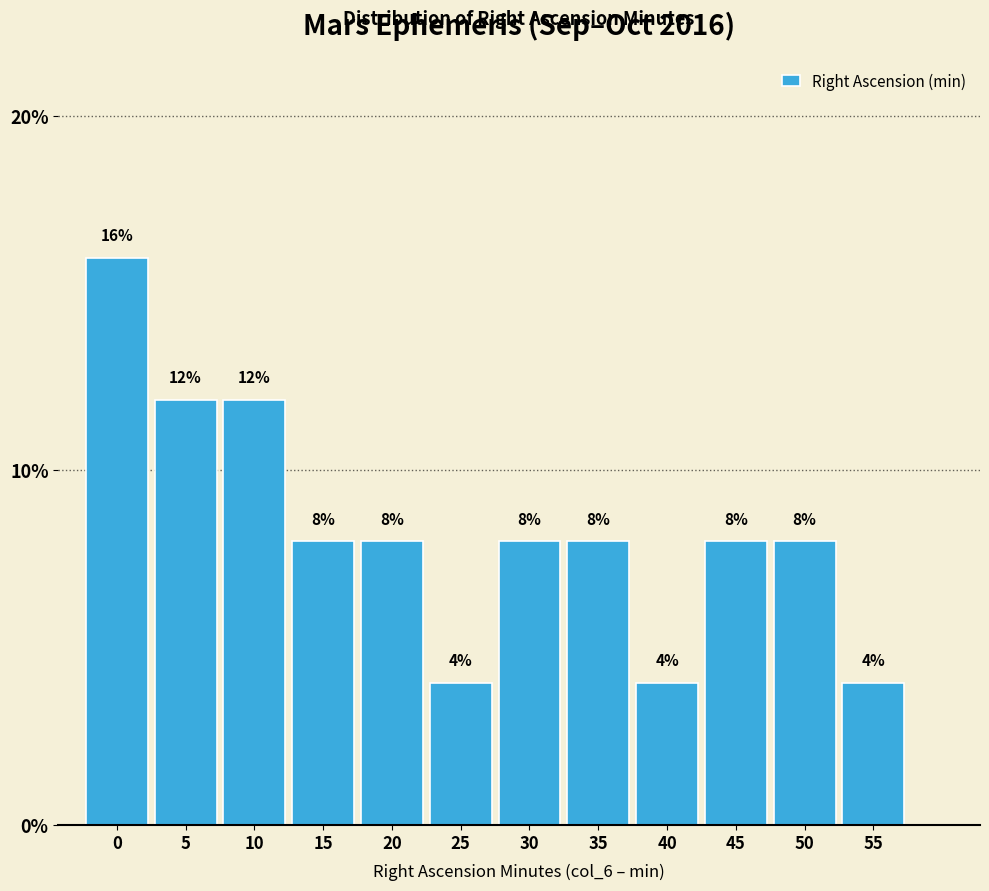

Reading right to left, extract all data points from this chart.

4	8	8	4	8	8	4	8	8	12	12	16